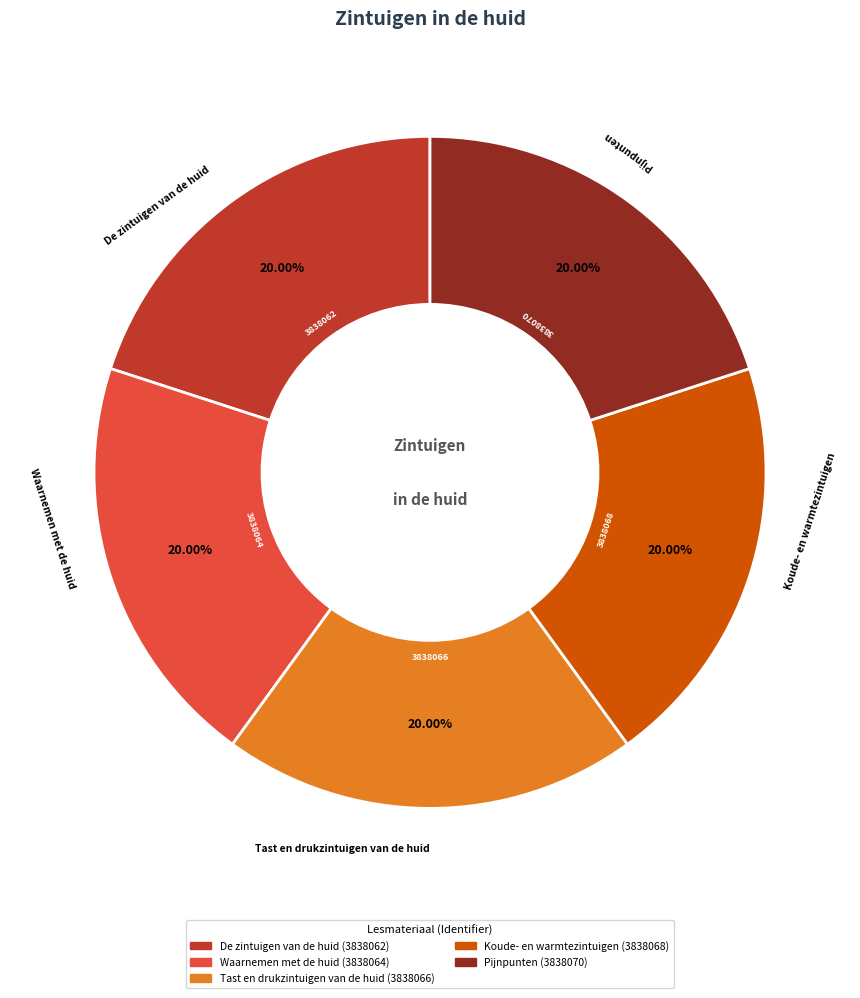

Combined, do De zintuigen van de huid and Koude- en warmtezintuigen account for over 50%?

No